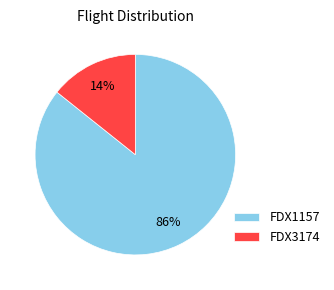

To the nearest percent, what is the combined percentage of FDX3174 and FDX1157?

100%